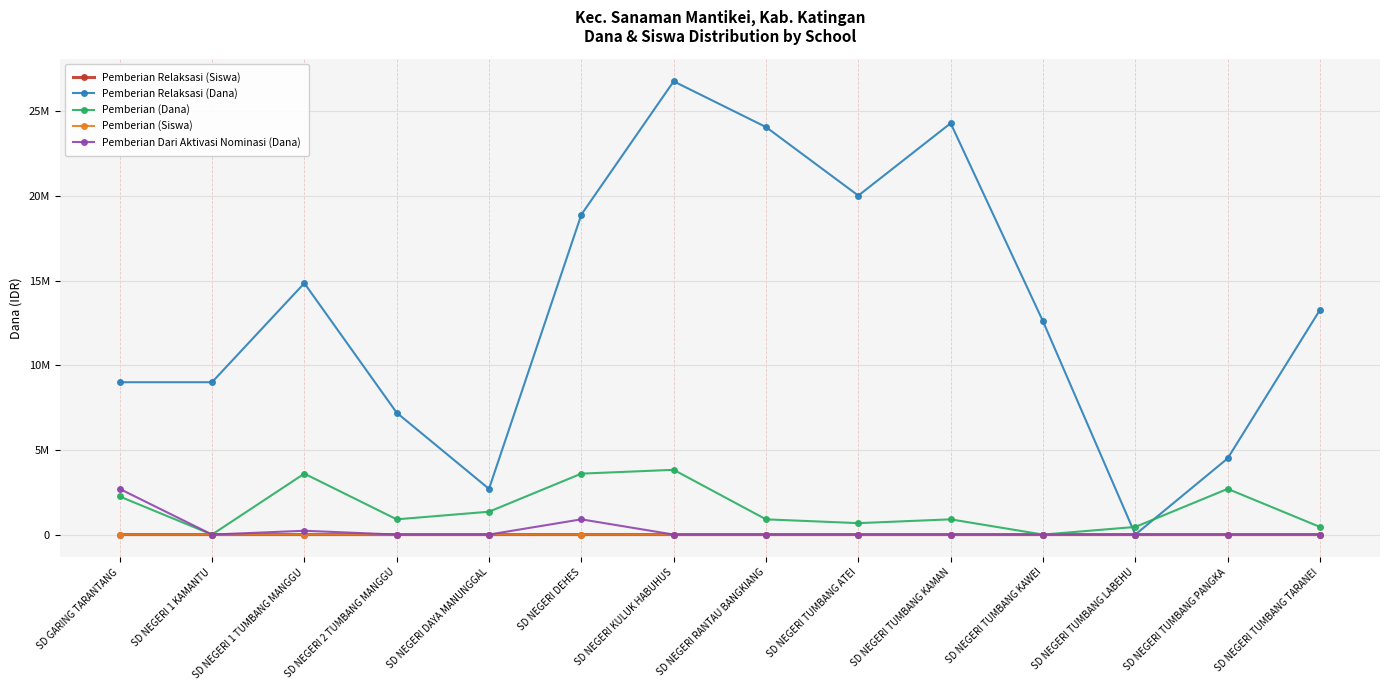

At which category does the chart reach its minimum across all series?

SD NEGERI TUMBANG LABEHU